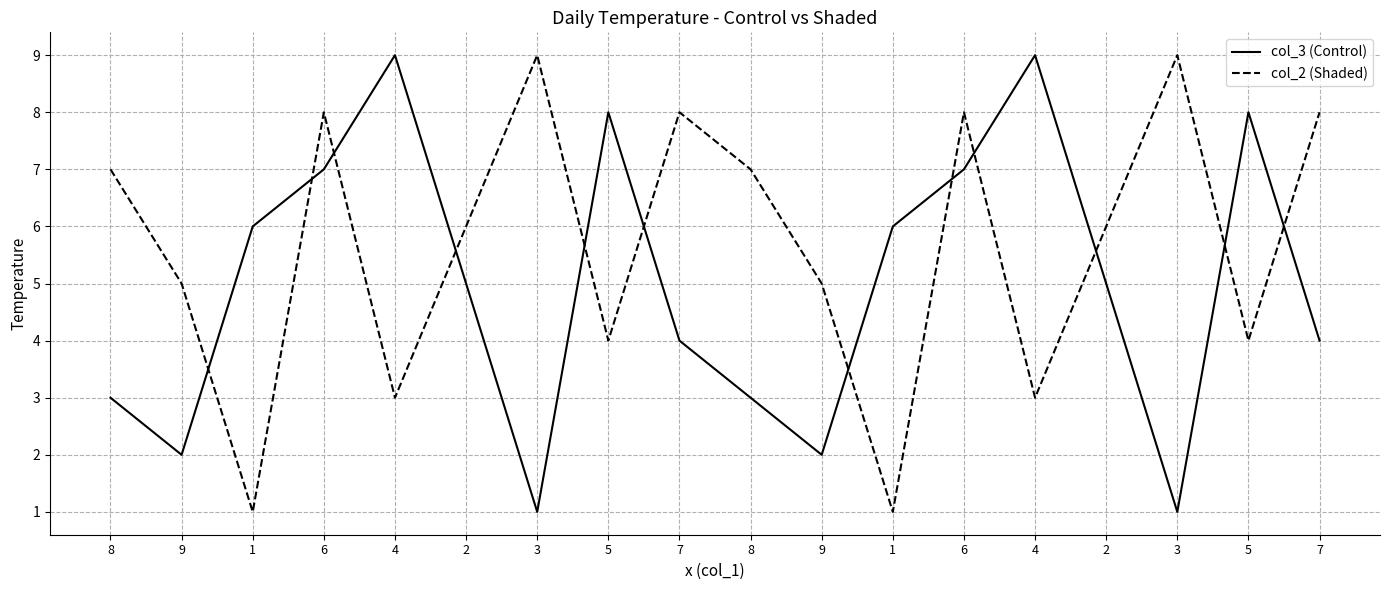

Reading right to left, transcribe all the data shown in this chart.

col_3 (Control): 4	8	1	5	9	7	6	2	3	4	8	1	5	9	7	6	2	3
col_2 (Shaded): 8	4	9	6	3	8	1	5	7	8	4	9	6	3	8	1	5	7